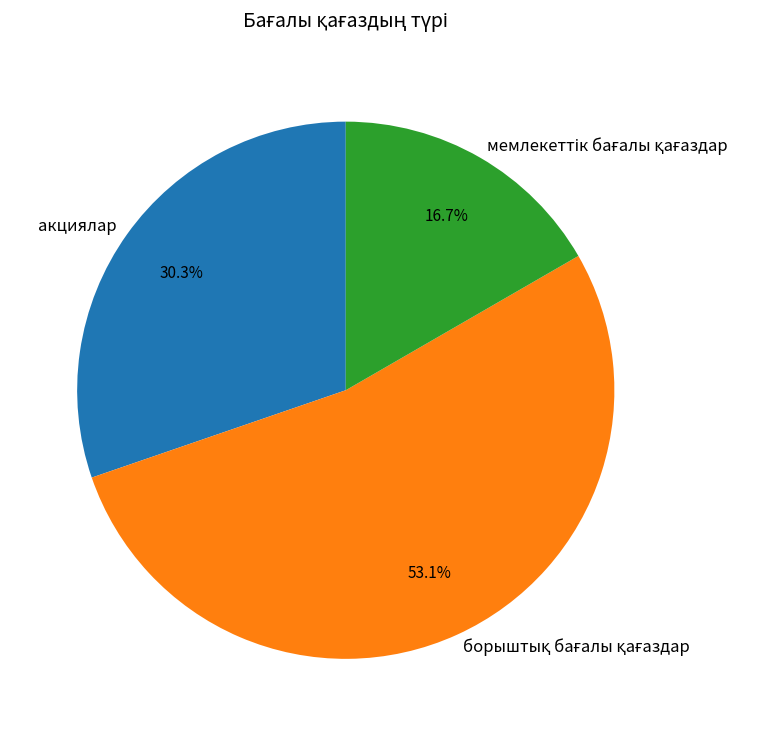

Is there any slice that represents more than half of the pie?

Yes